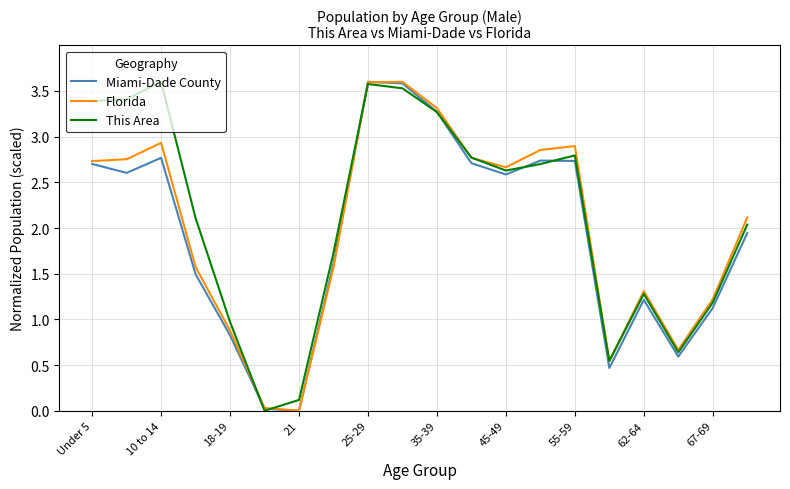

How many lines are shown in the chart?

3